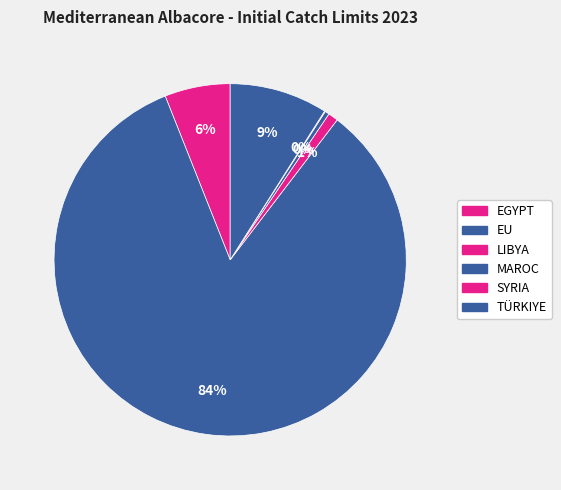

Is the sum of LIBYA and MAROC greater than half?

No